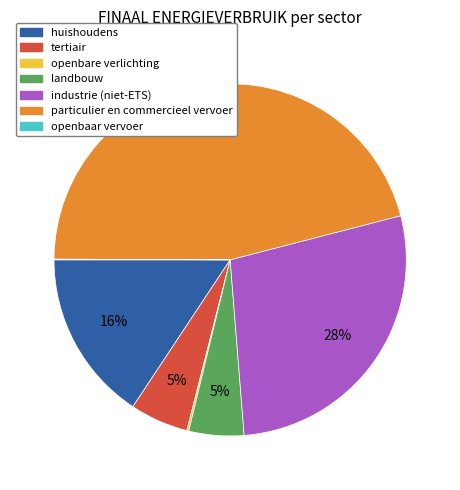

Which has a higher value, particulier en commercieel vervoer or landbouw?

particulier en commercieel vervoer